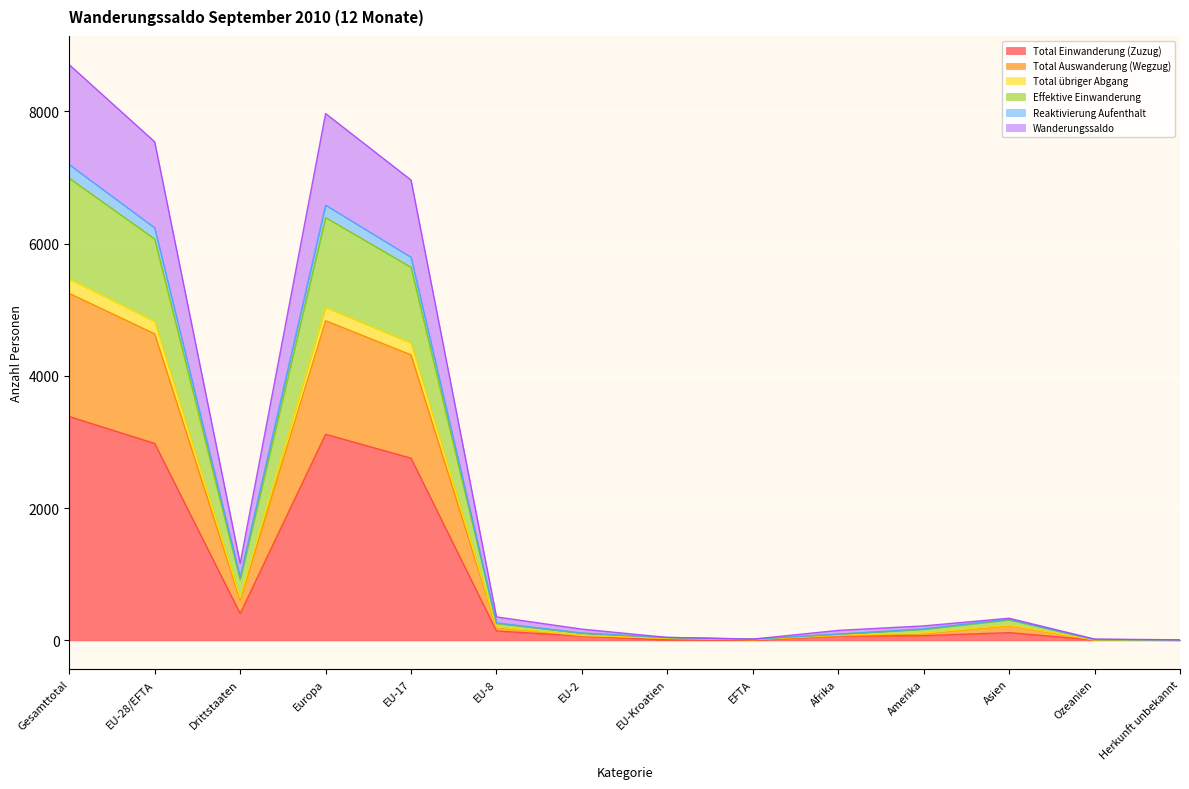

True or false: Total Auswanderung (Wegzug) has more than 0 interior local peaks.

True